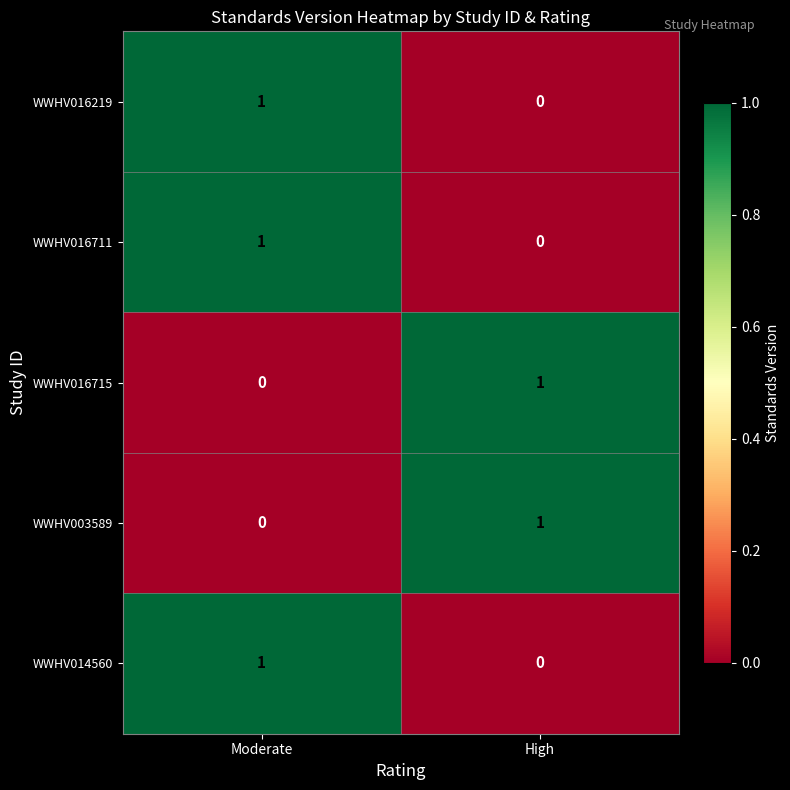

How many values in WWHV016711 are above zero?

1